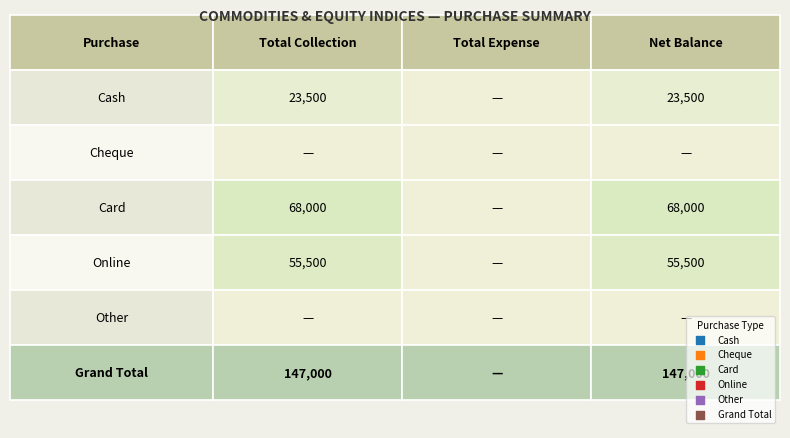

What is the total value across all series at 2?

294000